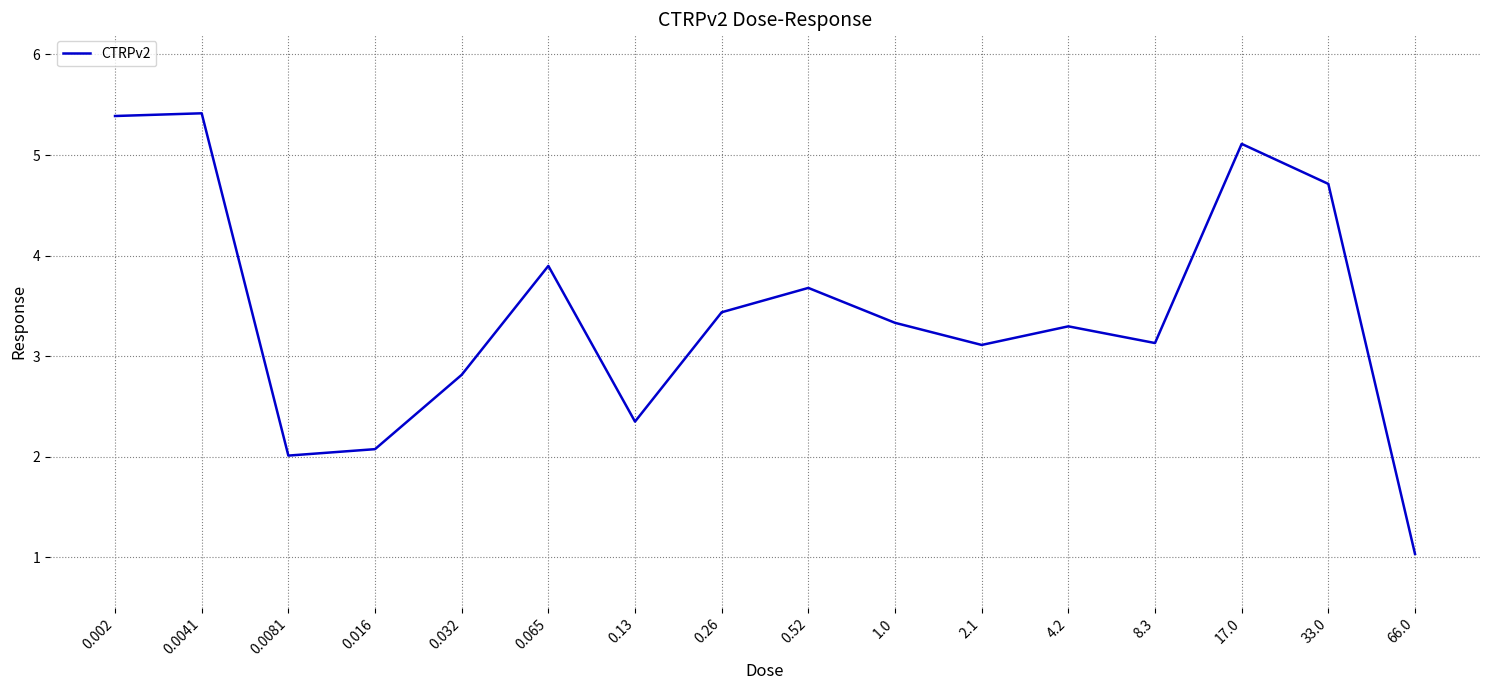

Reading right to left, extract all data points from this chart.

66.0=1.0	33.0=4.7	17.0=5.1	8.3=3.1	4.2=3.3	2.1=3.1	1.0=3.3	0.52=3.7	0.26=3.4	0.13=2.4	0.065=3.9	0.032=2.8	0.016=2.1	0.0081=2.0	0.0041=5.4	0.002=5.4